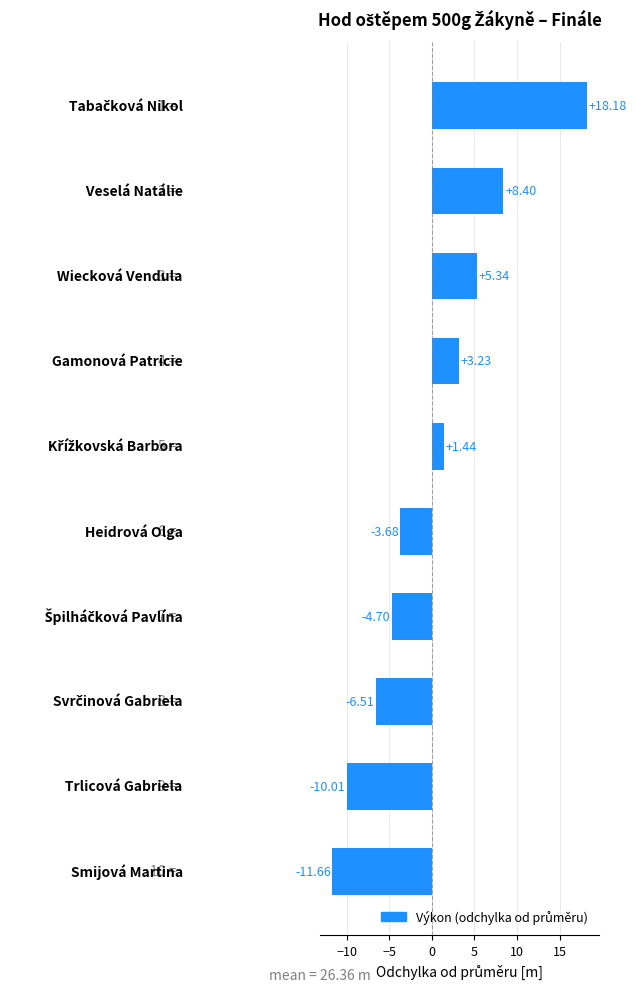

What is the difference between the maximum and minimum values?

29.8